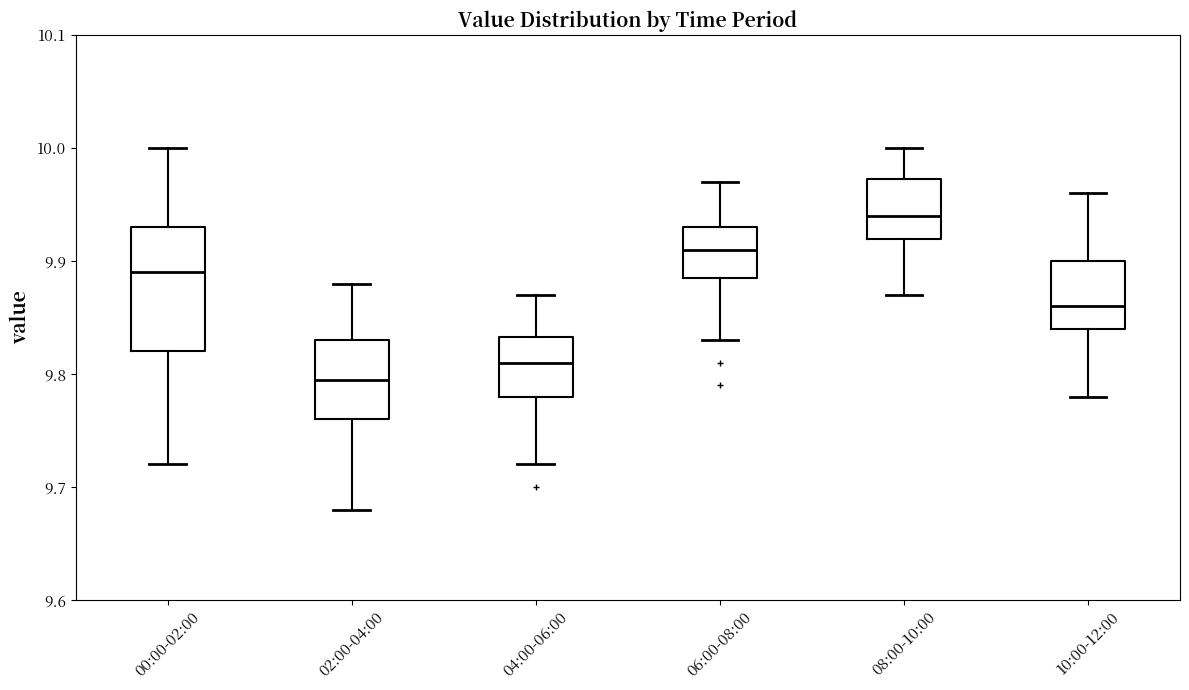

Reading left to right, transcribe this box plot: for each box, give where its median line is, the range the box spans, and where its two whiskers end, as read against the y-axis. The values are not printed on the chart, so give them approximately, as read against the axis.

00:00-02:00: median 9.89, box 9.82 to 9.93, whiskers 9.72 to 10.00
02:00-04:00: median 9.80, box 9.76 to 9.83, whiskers 9.68 to 9.88
04:00-06:00: median 9.81, box 9.78 to 9.83, whiskers 9.72 to 9.87
06:00-08:00: median 9.91, box 9.89 to 9.93, whiskers 9.83 to 9.97
08:00-10:00: median 9.94, box 9.92 to 9.97, whiskers 9.87 to 10.00
10:00-12:00: median 9.86, box 9.84 to 9.90, whiskers 9.78 to 9.96